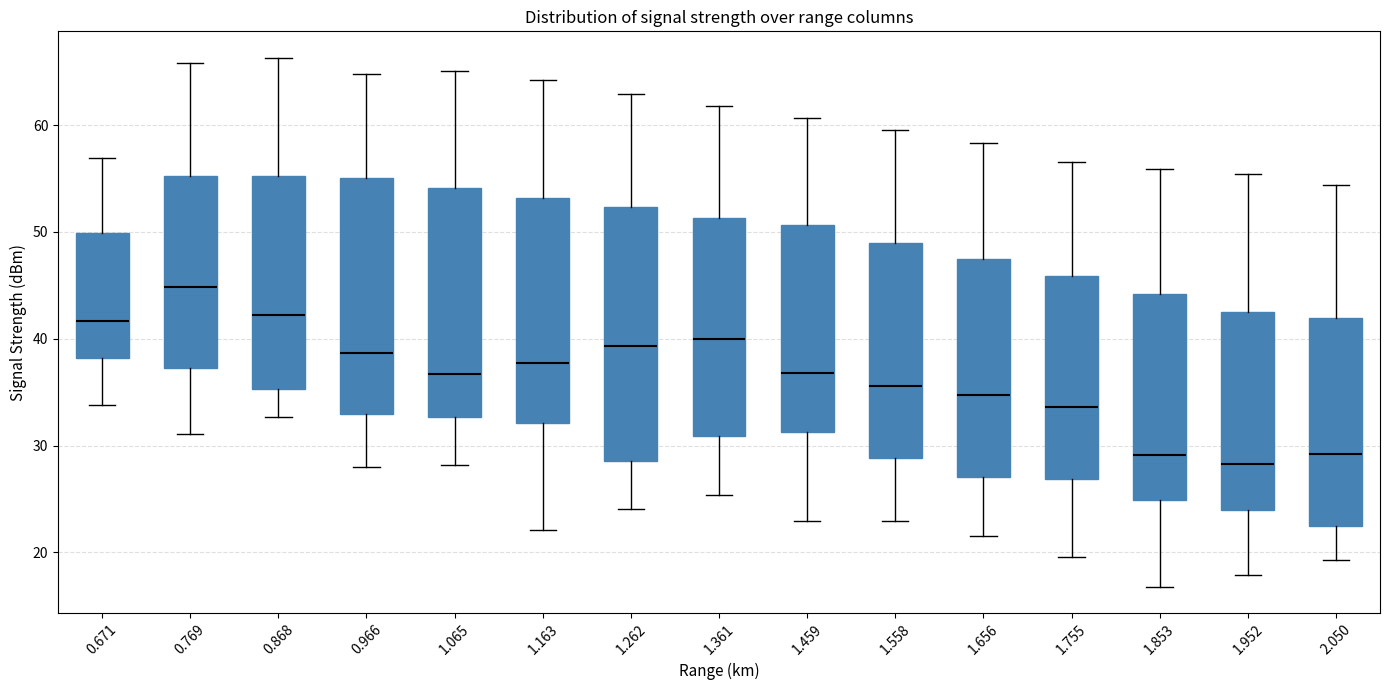

Where does the lower whisker of the box at x = 1.656 end on the y-axis? The values are not printed on the chart, so give them approximately, as read against the axis.

22